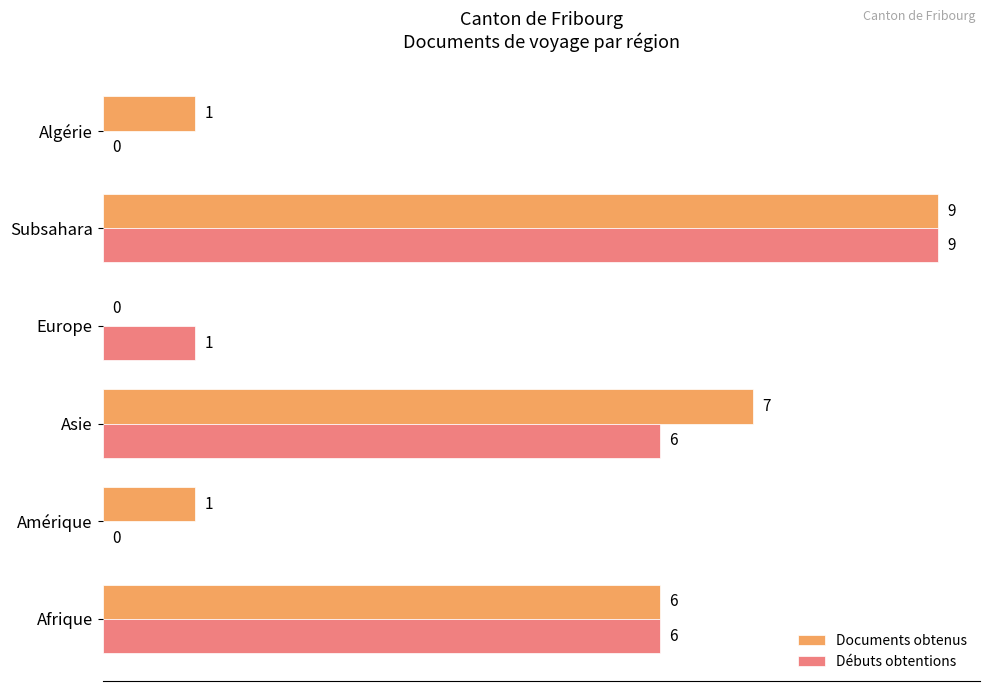

Where is Documents obtenus nearest to the value 4?

Afrique